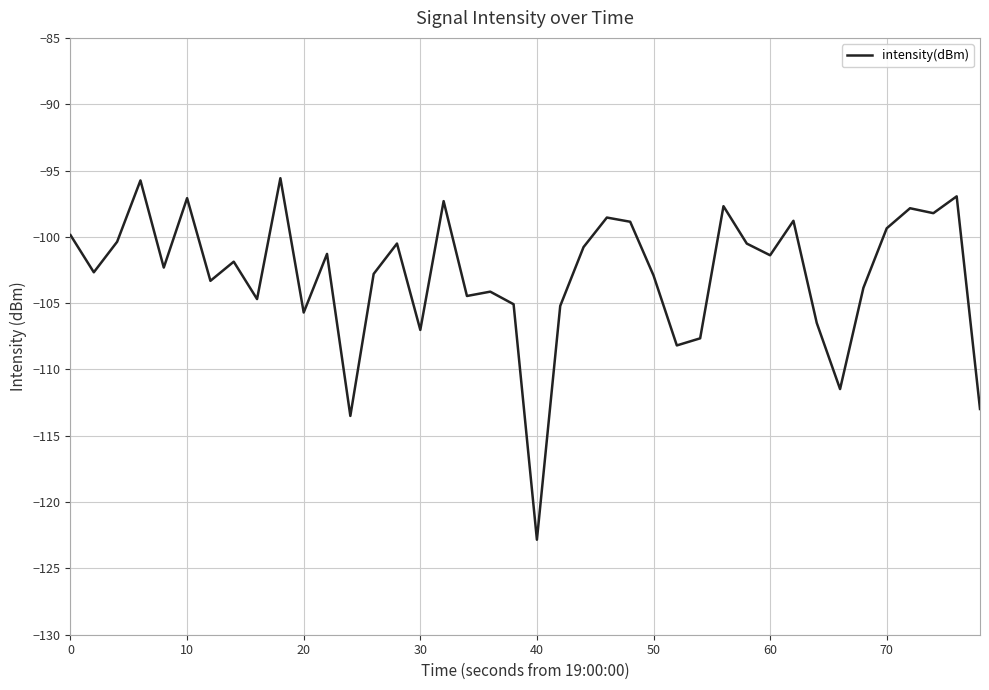

What is the minimum value shown in the chart?

-122.8